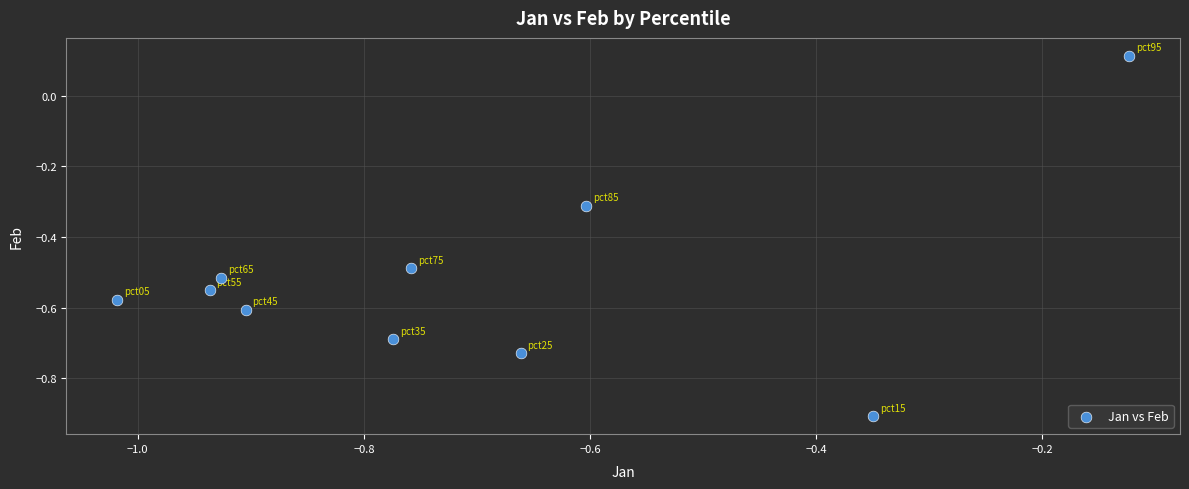

What is the range of X values (max minus min)?

0.9